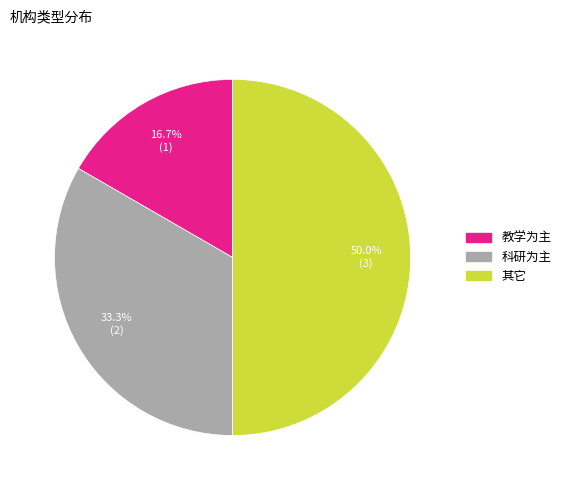

To the nearest percent, what is the average slice percentage?

33%